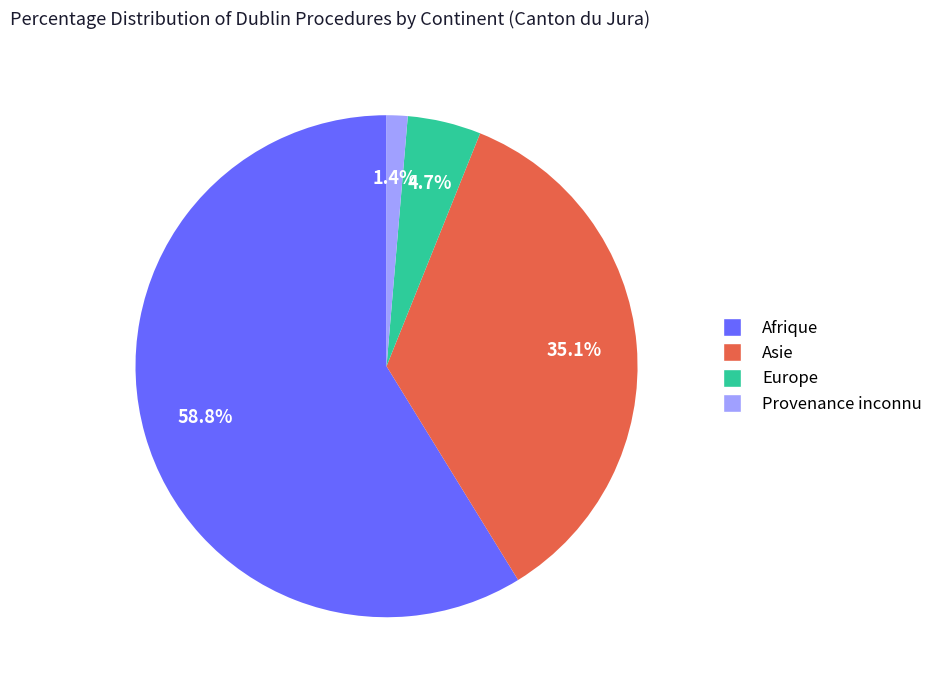

To the nearest percent, what is the average slice percentage?

25%